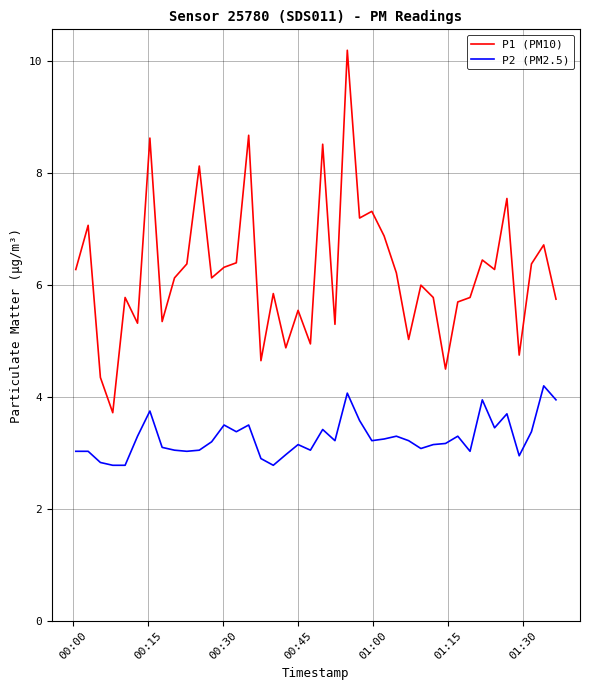

Rank the series by their average value, from lowest to highest.

P2 (PM2.5), P1 (PM10)